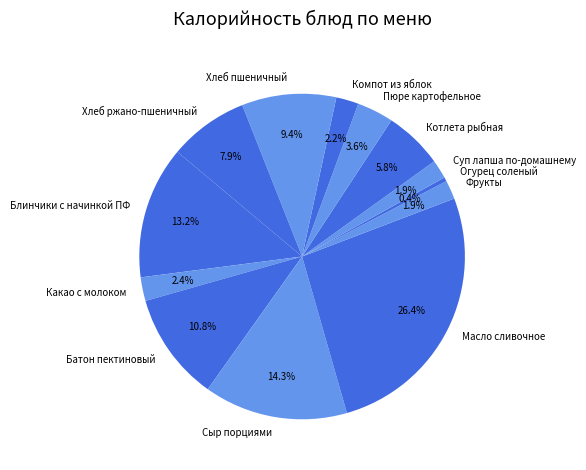

What is the ratio of the value at Компот из яблок to the value at Хлеб ржано-пшеничный?

0.3